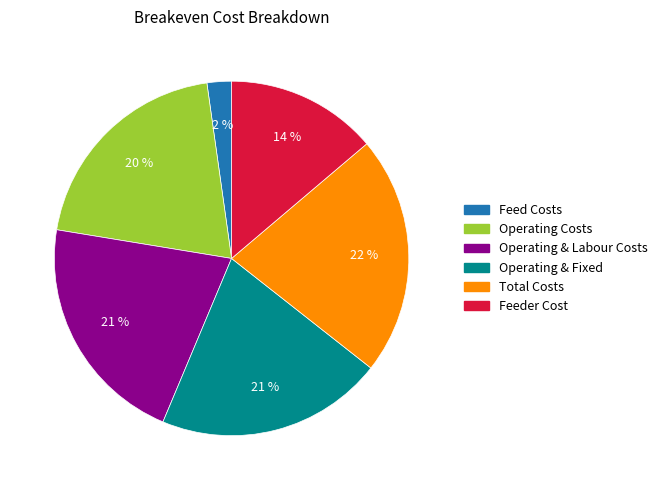

Which has a higher value, Feed Costs or Operating & Labour Costs?

Operating & Labour Costs